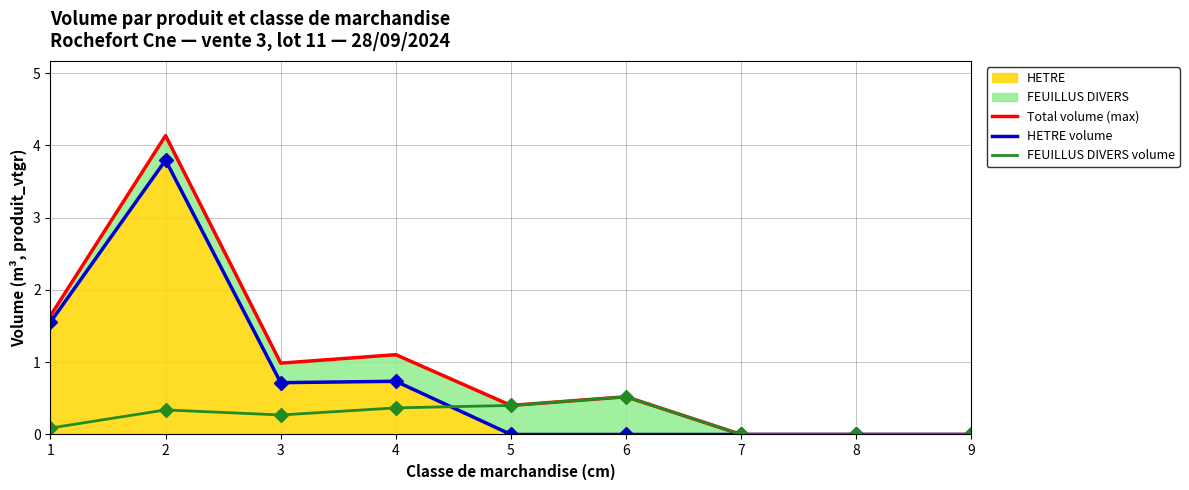

Reading right to left, what are all the values shown in this chart?

Total volume (max): 9=0.0	8=0.0	7=0.0	6=0.5	5=0.4	4=1.1	3=1.0	2=4.1	1=1.6
HETRE volume: 9=0.0	8=0.0	7=0.0	6=0.0	5=0.0	4=0.7	3=0.7	2=3.8	1=1.6
FEUILLUS DIVERS volume: 9=0.0	8=0.0	7=0.0	6=0.5	5=0.4	4=0.4	3=0.3	2=0.3	1=0.1